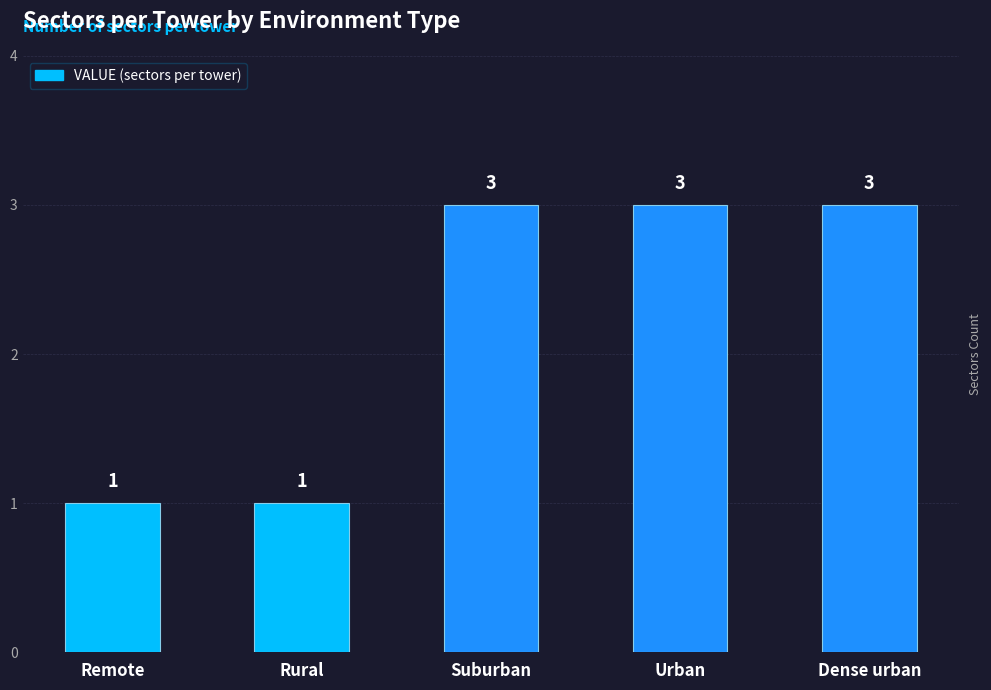

How many categories are shown in the chart?

5